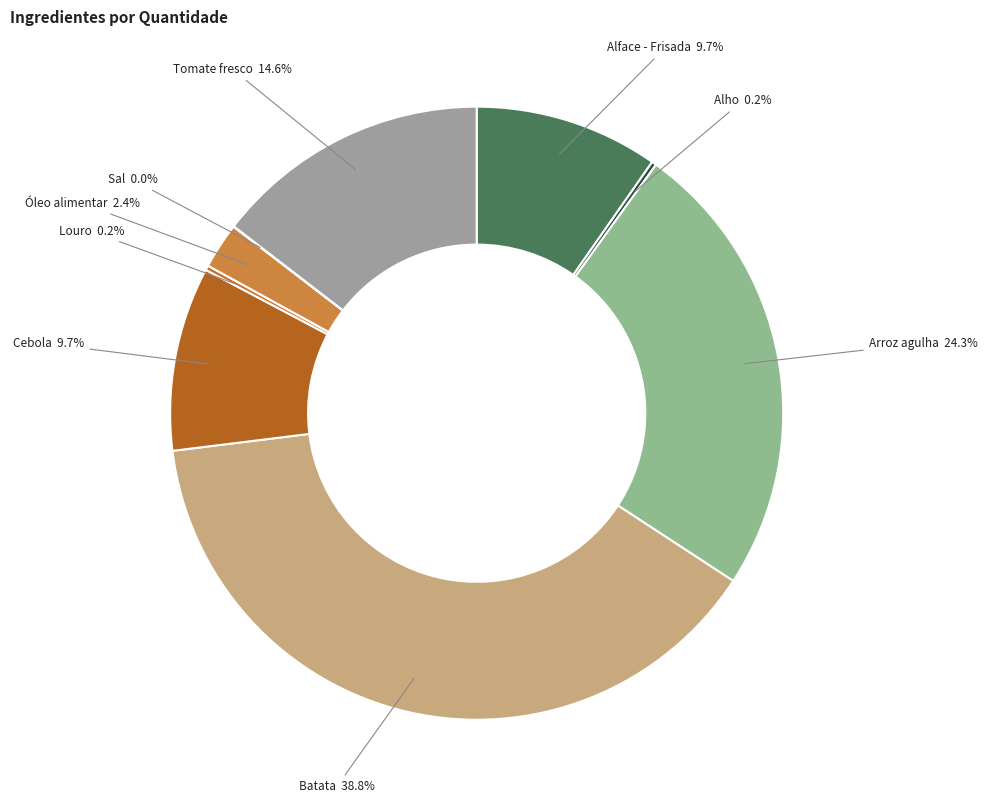

Do Batata 38.8% and Tomate fresco 14.6% together represent more than half of the pie?

Yes